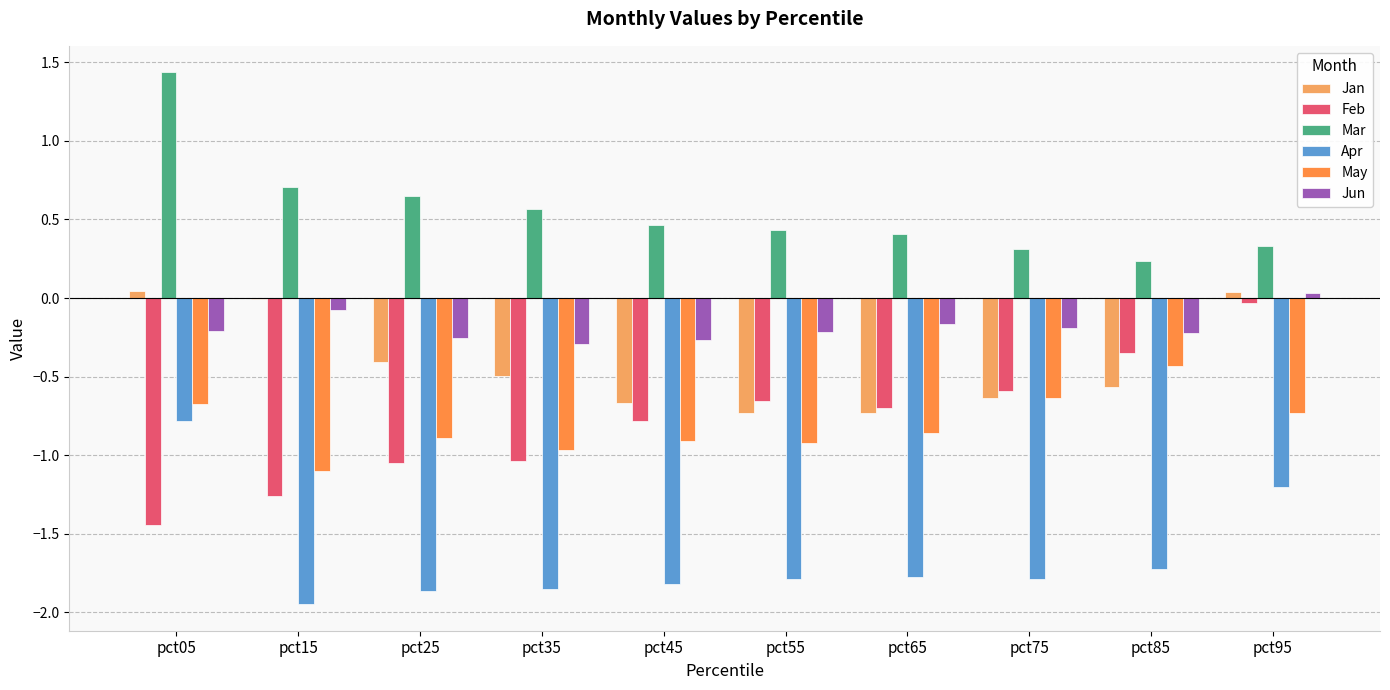

What is the difference between the maximum and minimum values in the Jan series?

0.8